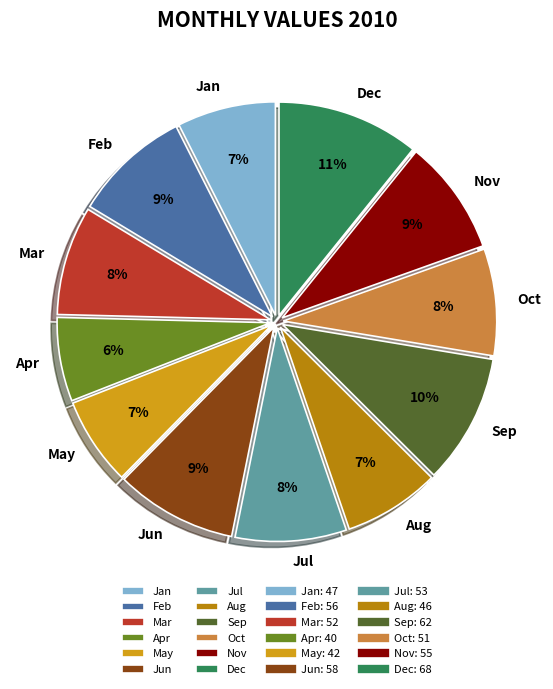

Which slice is the largest?

Dec